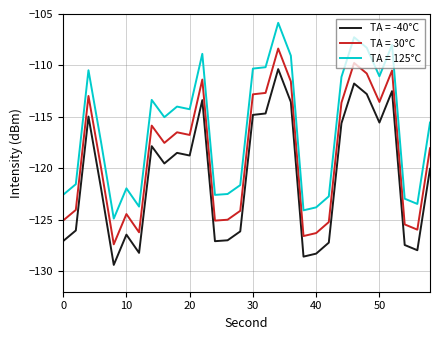

What is the greatest value displayed?

-105.9